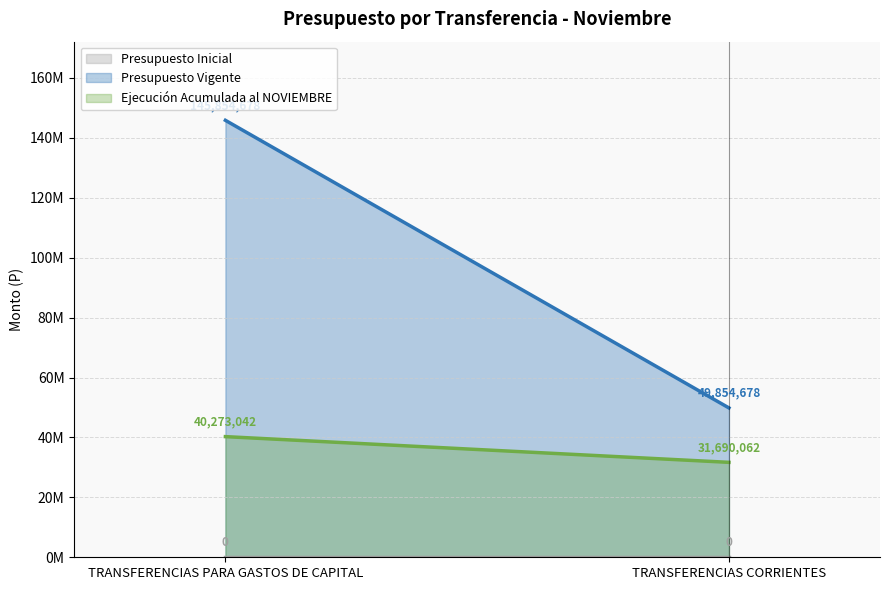

Which series has the largest total across all categories?

Presupuesto Vigente